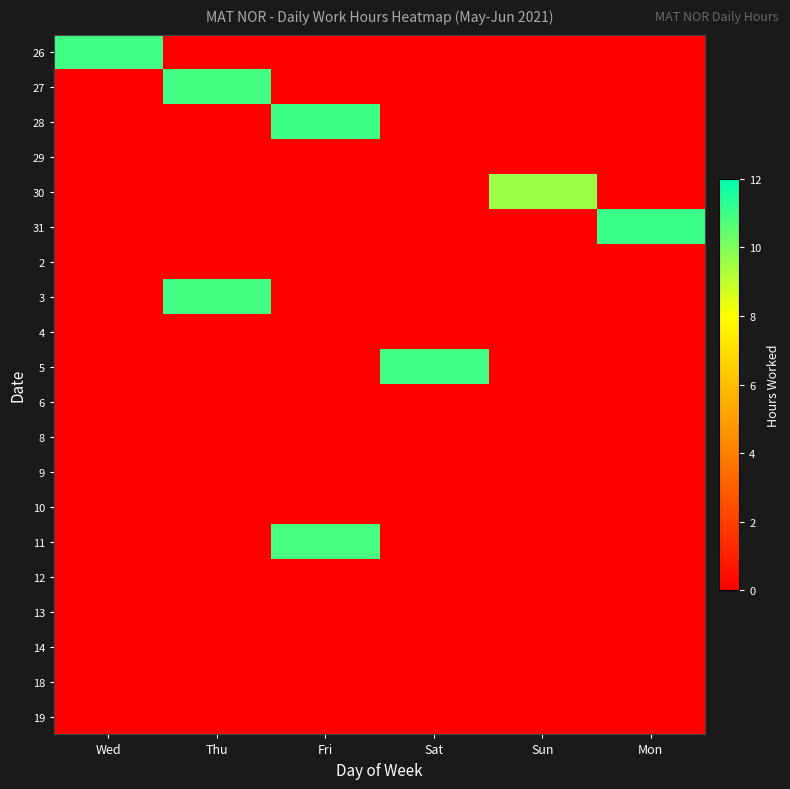

At which category is the sum across all series the highest?

Thu